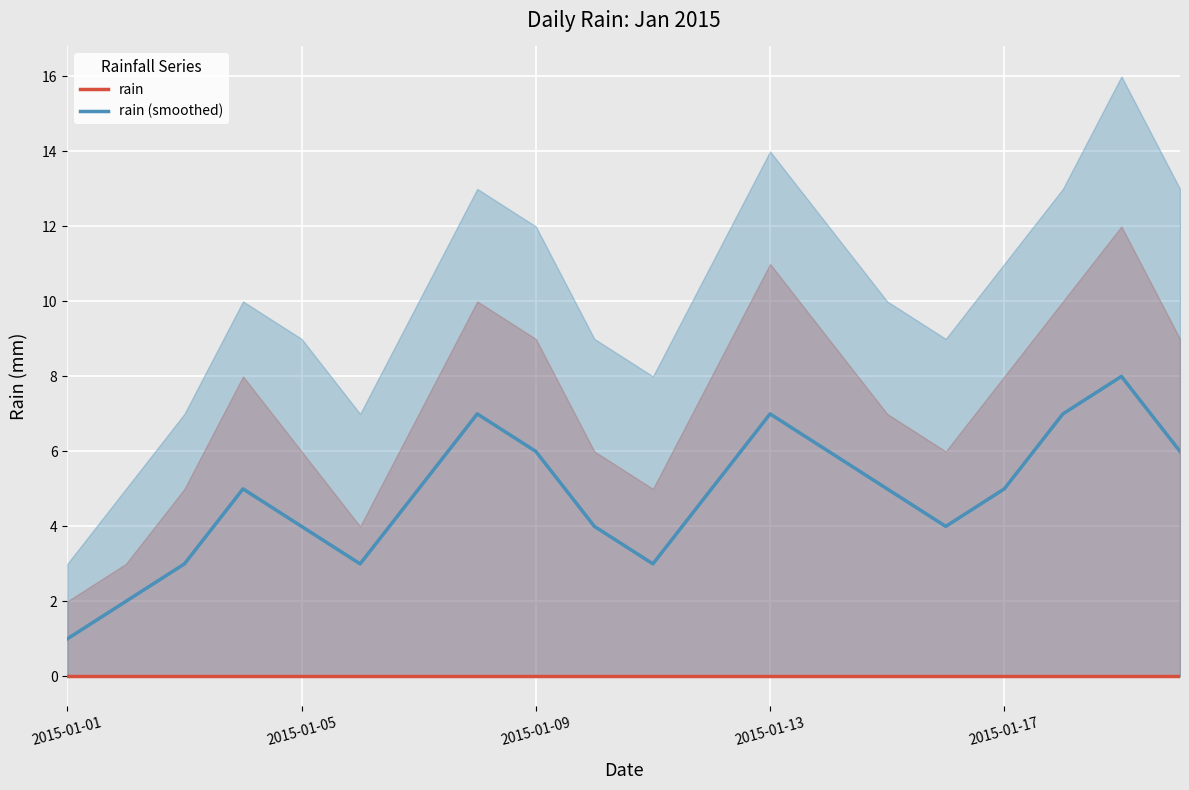

What is the difference between the highest and lowest values at 14?

5